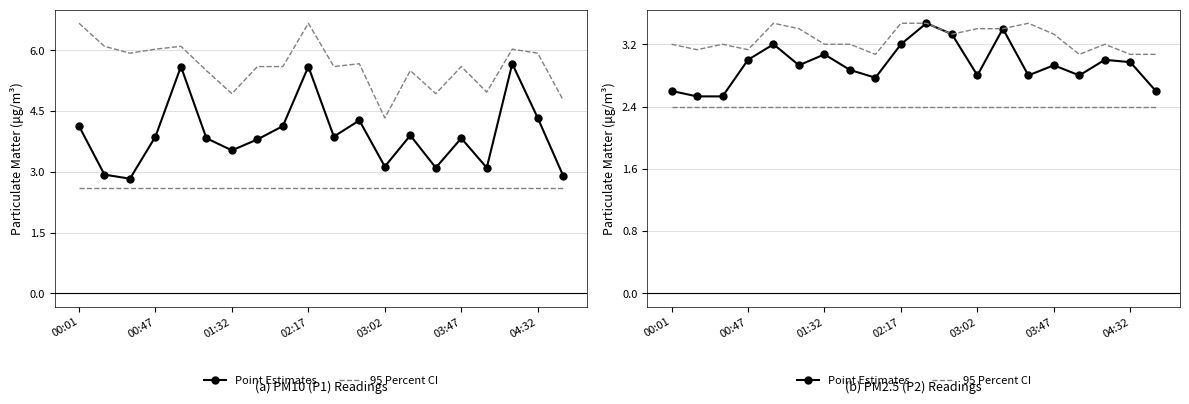

At which category does the chart reach its minimum across all series?

00:47